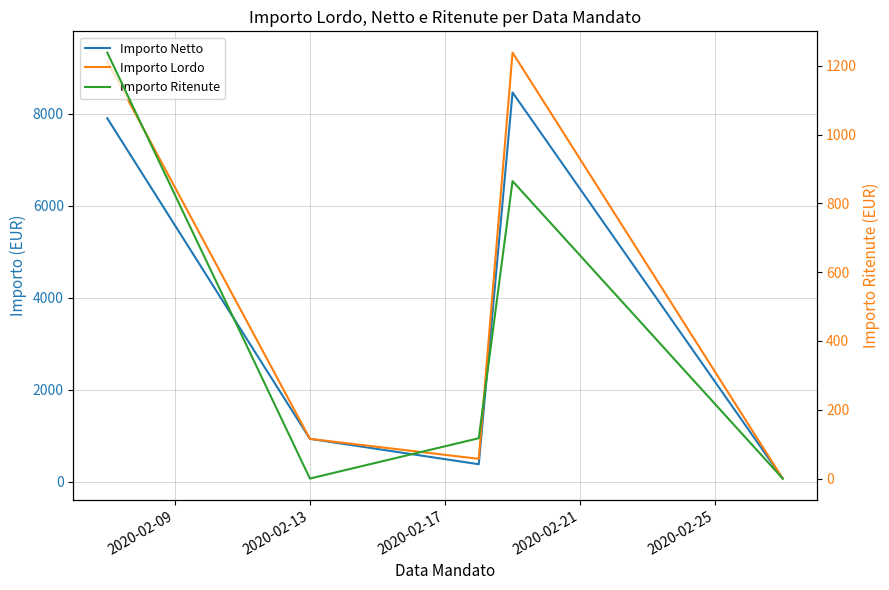

What are all the series names shown in the legend?

Importo Netto, Importo Lordo, Importo Ritenute